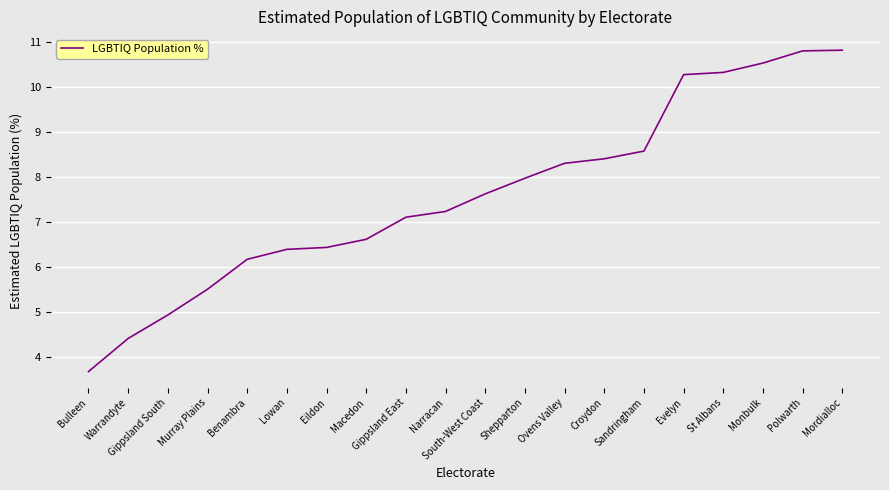

At which label does the data first exceed 7?

Gippsland East